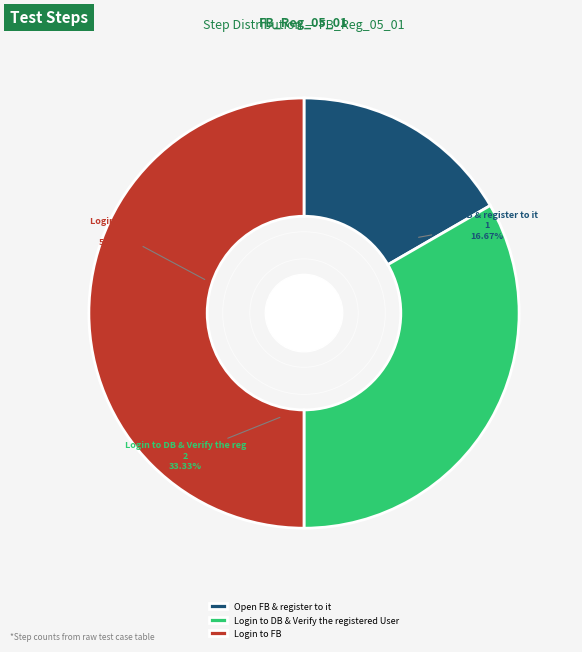

The Open FB & register to it slice represents 27% of the pie. True or false?

False